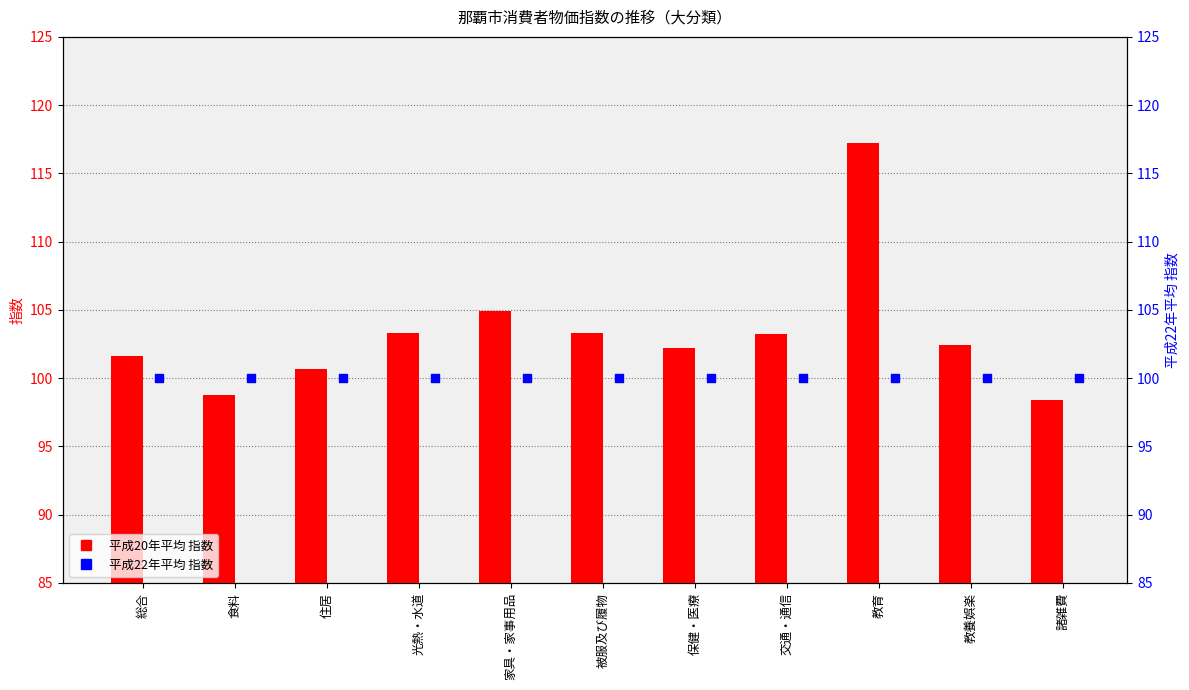

Which series reaches the maximum Y coordinate?

平成20年平均 指数